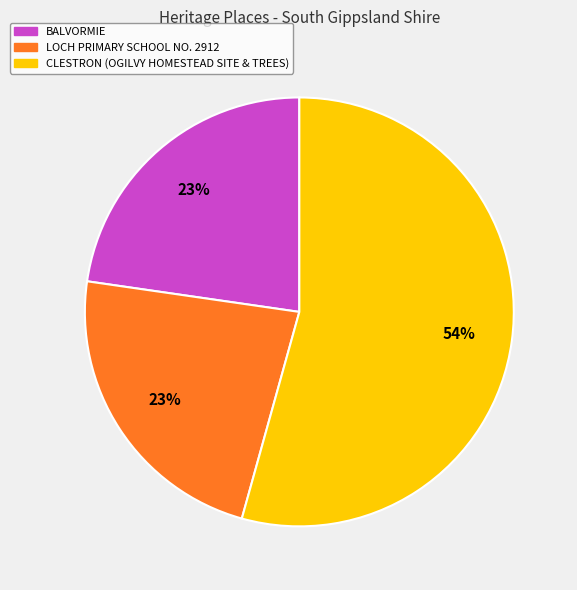

Which category has the biggest portion of the pie?

CLESTRON (OGILVY HOMESTEAD SITE & TREES)